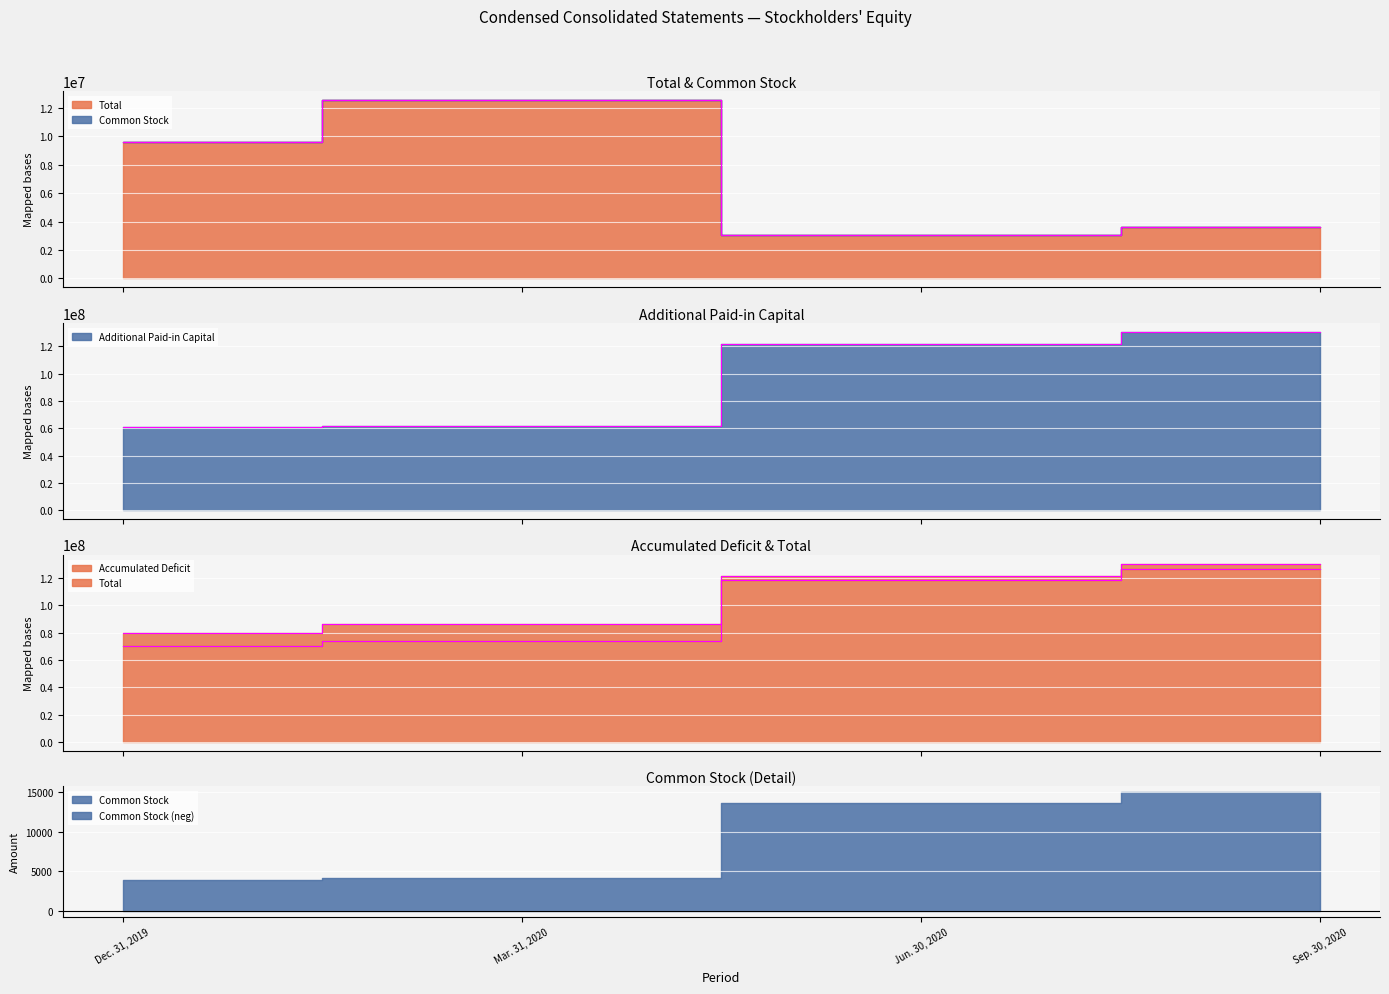

What is the value of the Accumulated Deficit point at the 2nd from the left?

86717955